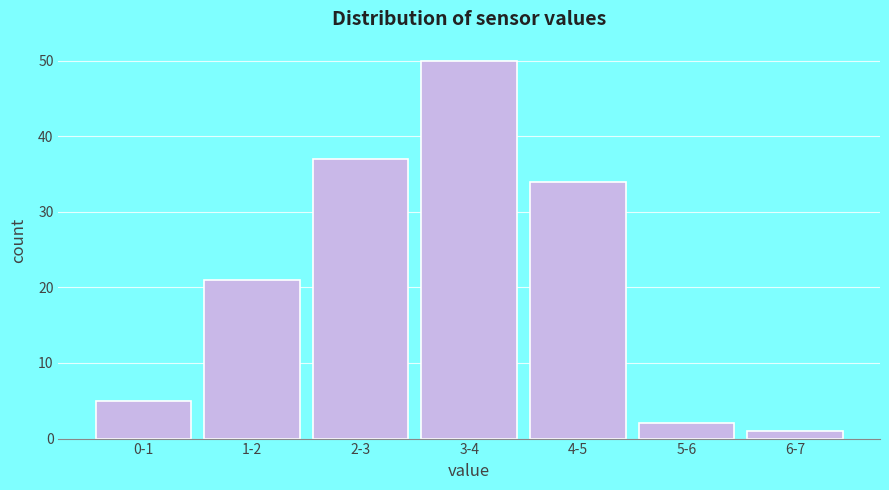

Reading right to left, transcribe all the data shown in this chart.

6-7=1	5-6=2	4-5=34	3-4=50	2-3=37	1-2=21	0-1=5